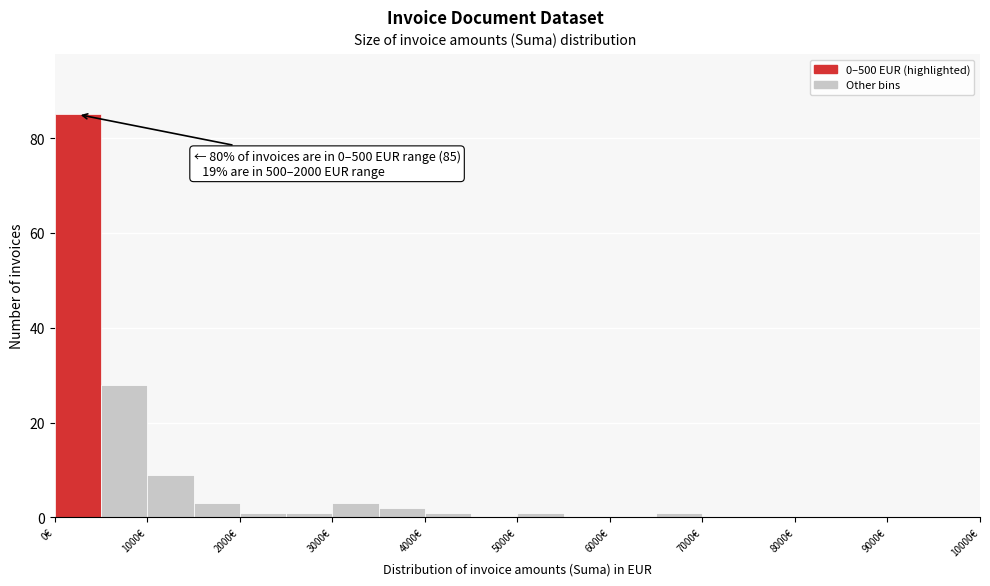

Which range on the x-axis has the tallest bar?

0 to 500